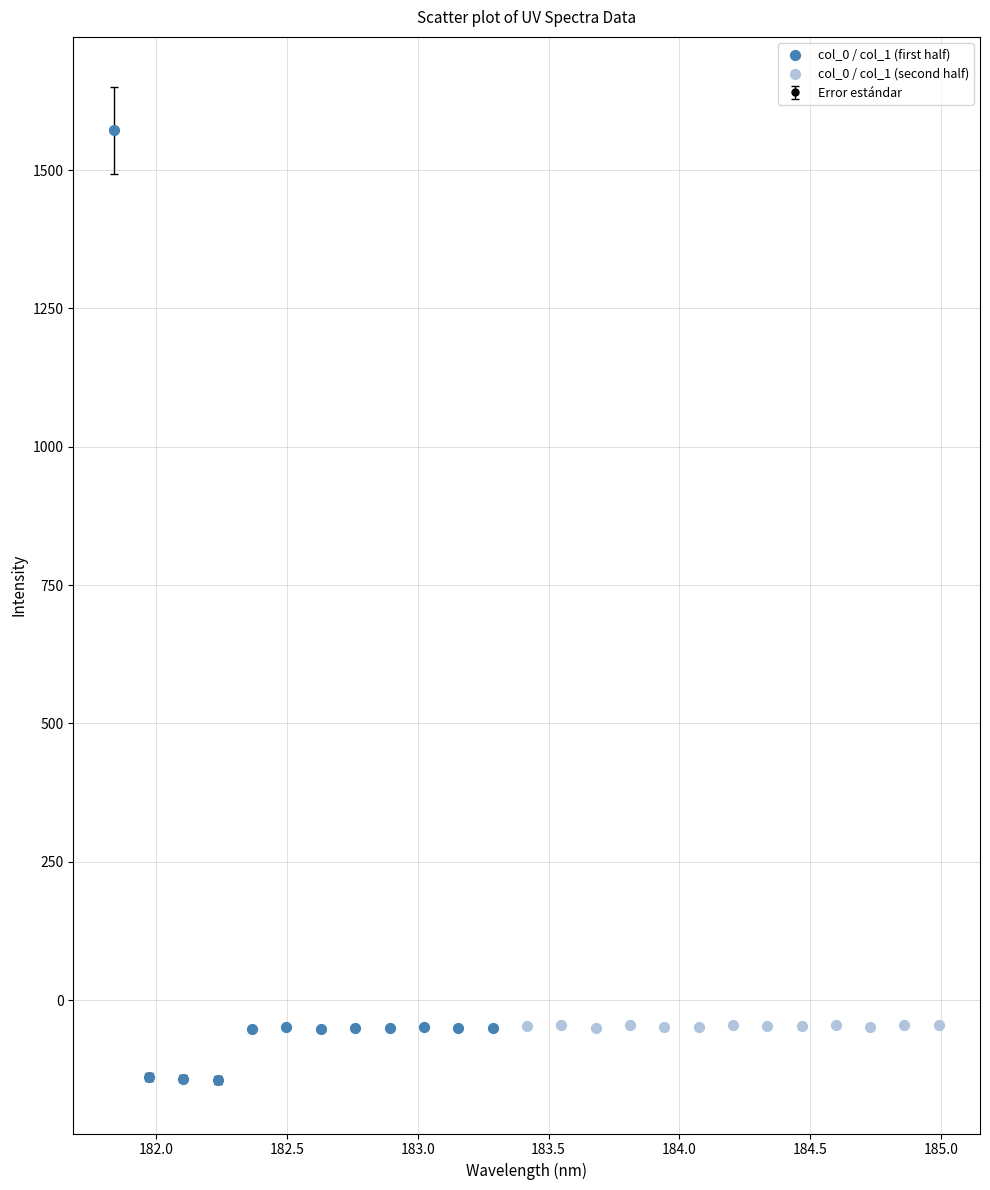

What is the value of the 23rd point from the left?

-48.1